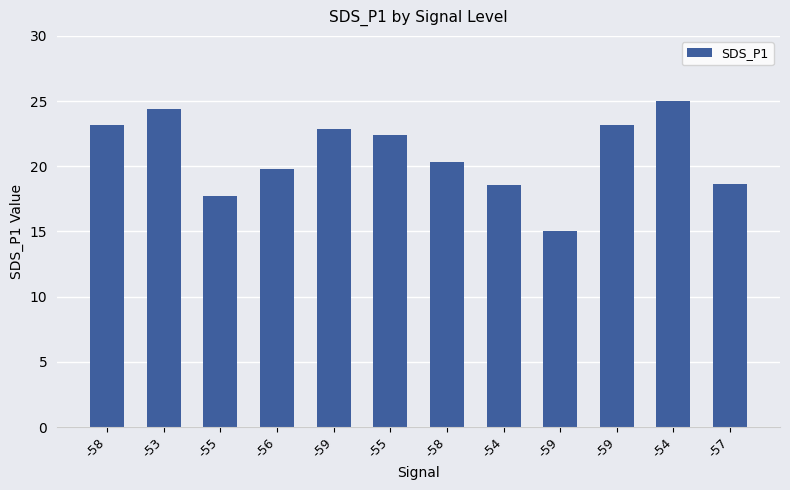

Reading left to right, extract all data points from this chart.

23.1	24.4	17.7	19.8	22.9	22.4	20.4	18.6	15.0	23.1	25.0	18.6